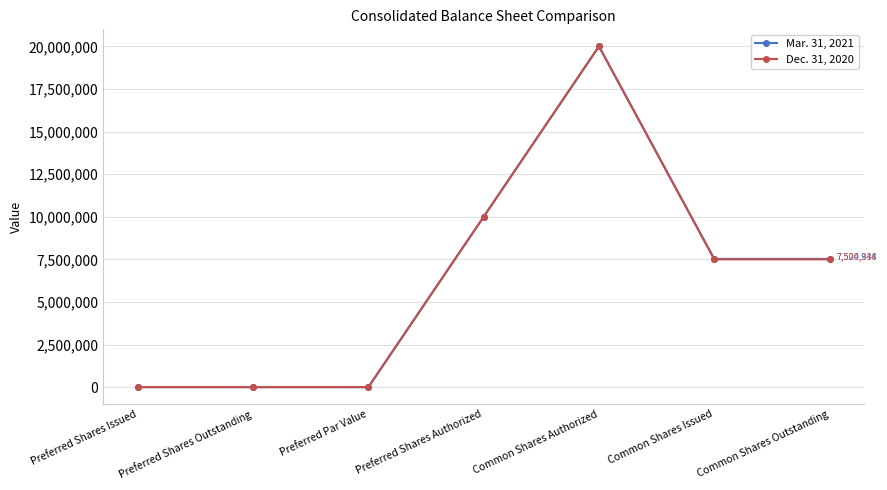

At how many categories does at least one series exceed 2822366?

4